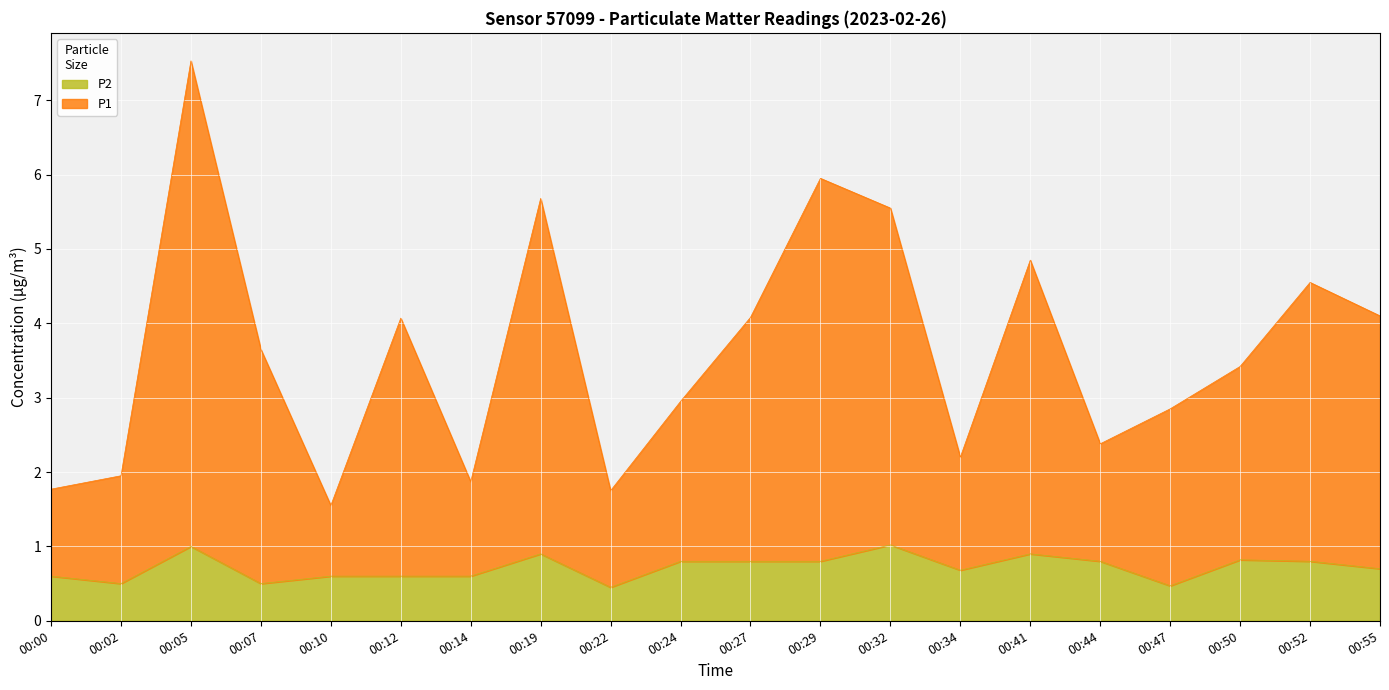

Which has a higher value, 00:14 or 00:55?

00:55